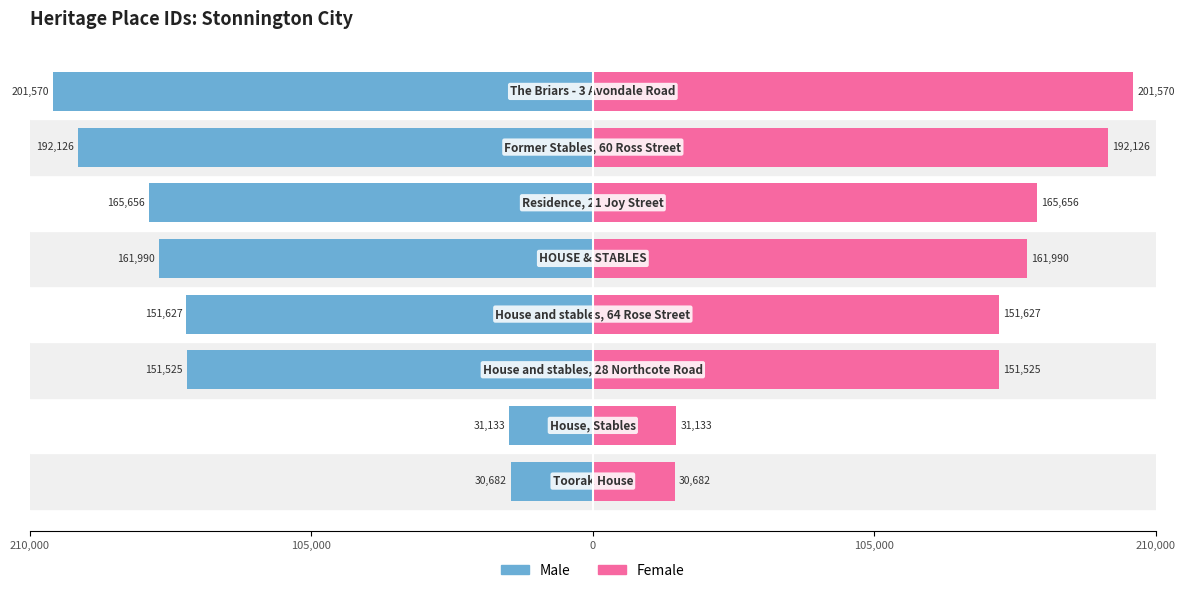

Which series has the widest spread of values?

Male